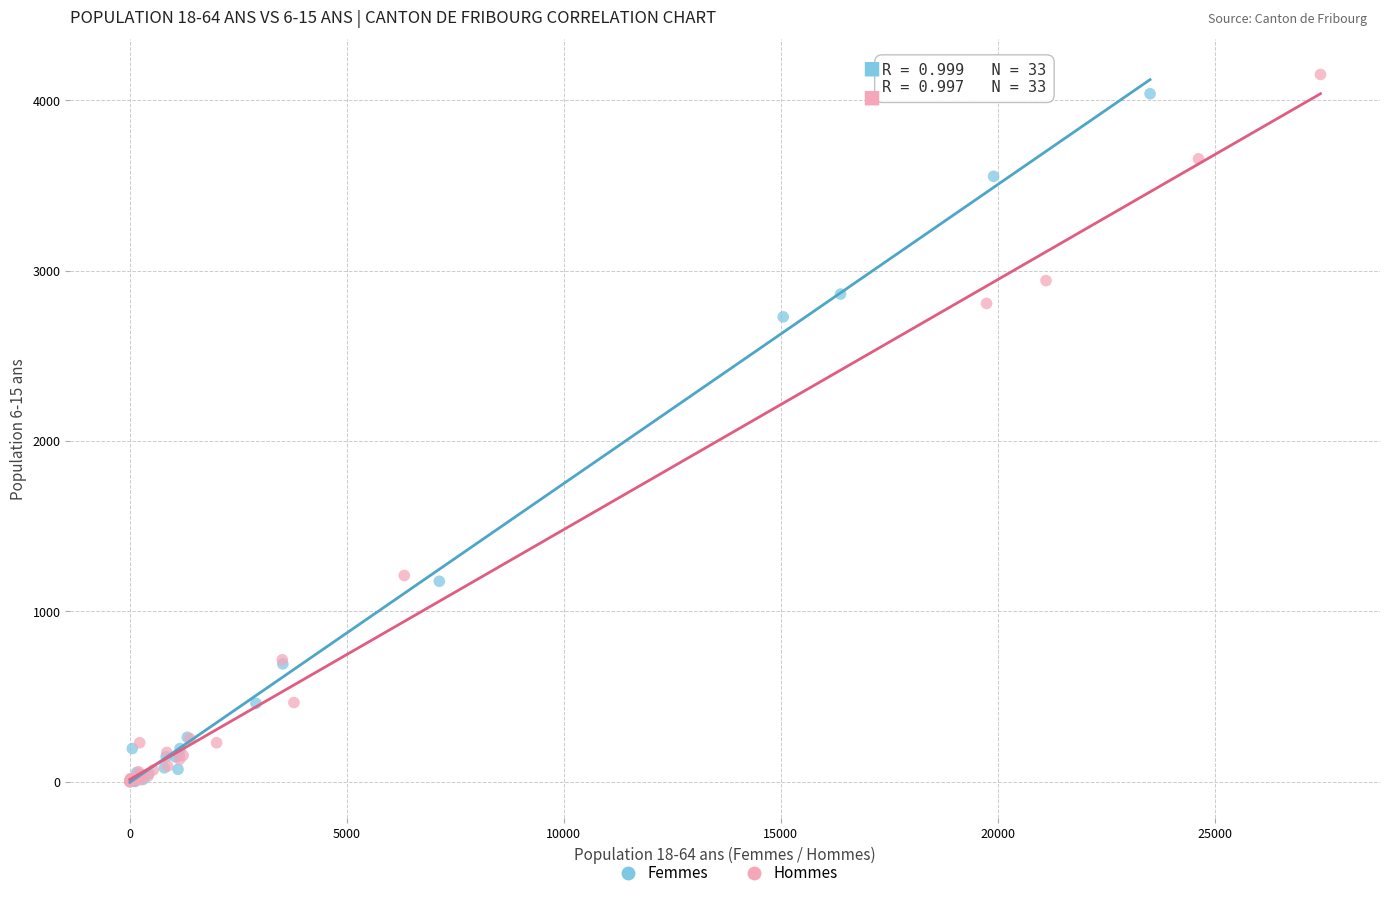

Which series has the widest spread of Y values?

Hommes